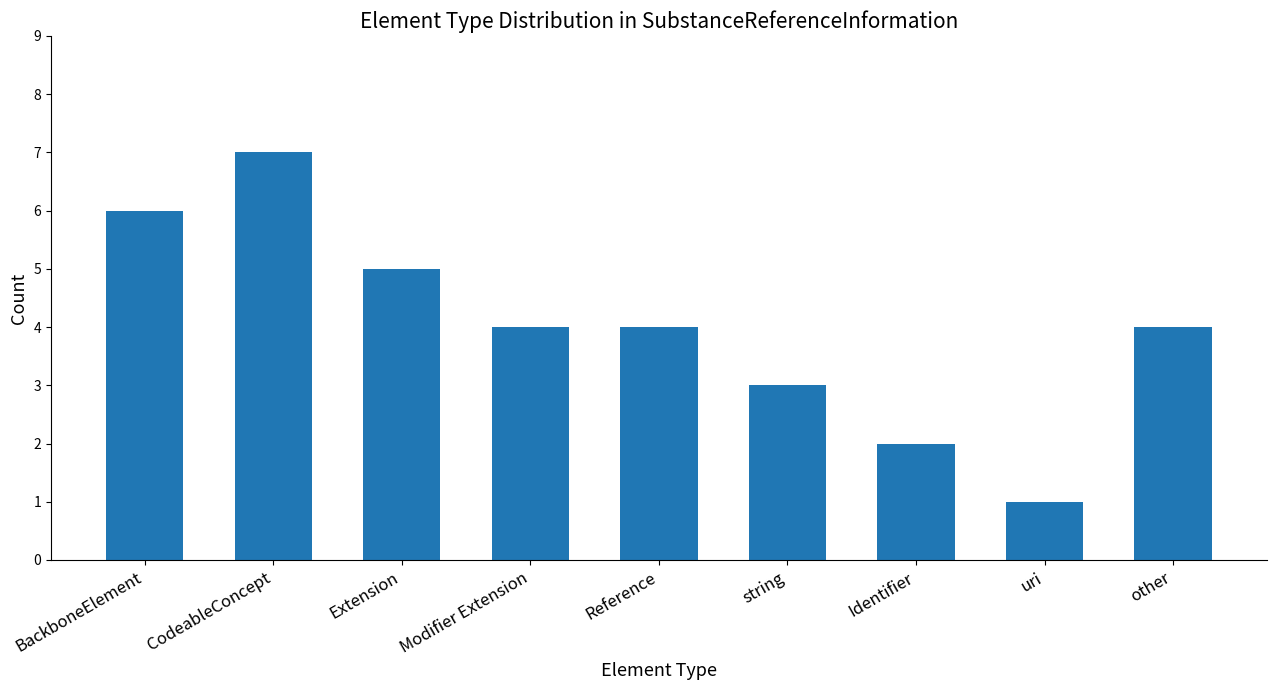

Are the bars horizontal?

No